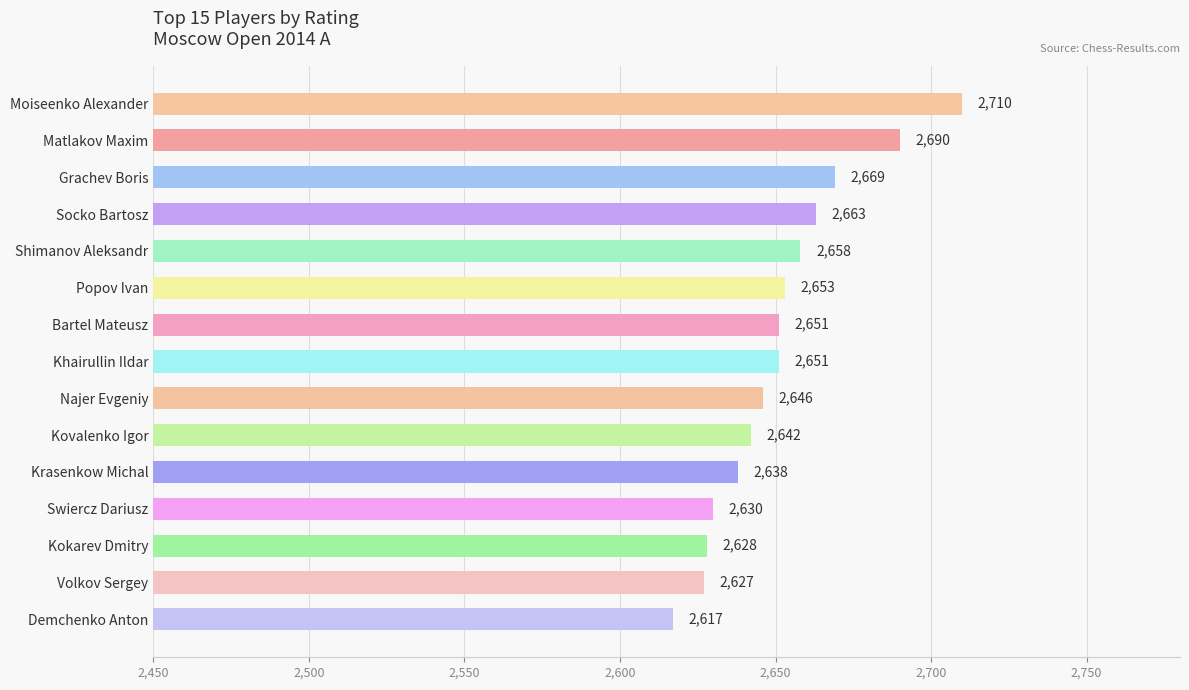

Reading top to bottom, extract all data points from this chart.

2710	2690	2669	2663	2658	2653	2651	2651	2646	2642	2638	2630	2628	2627	2617